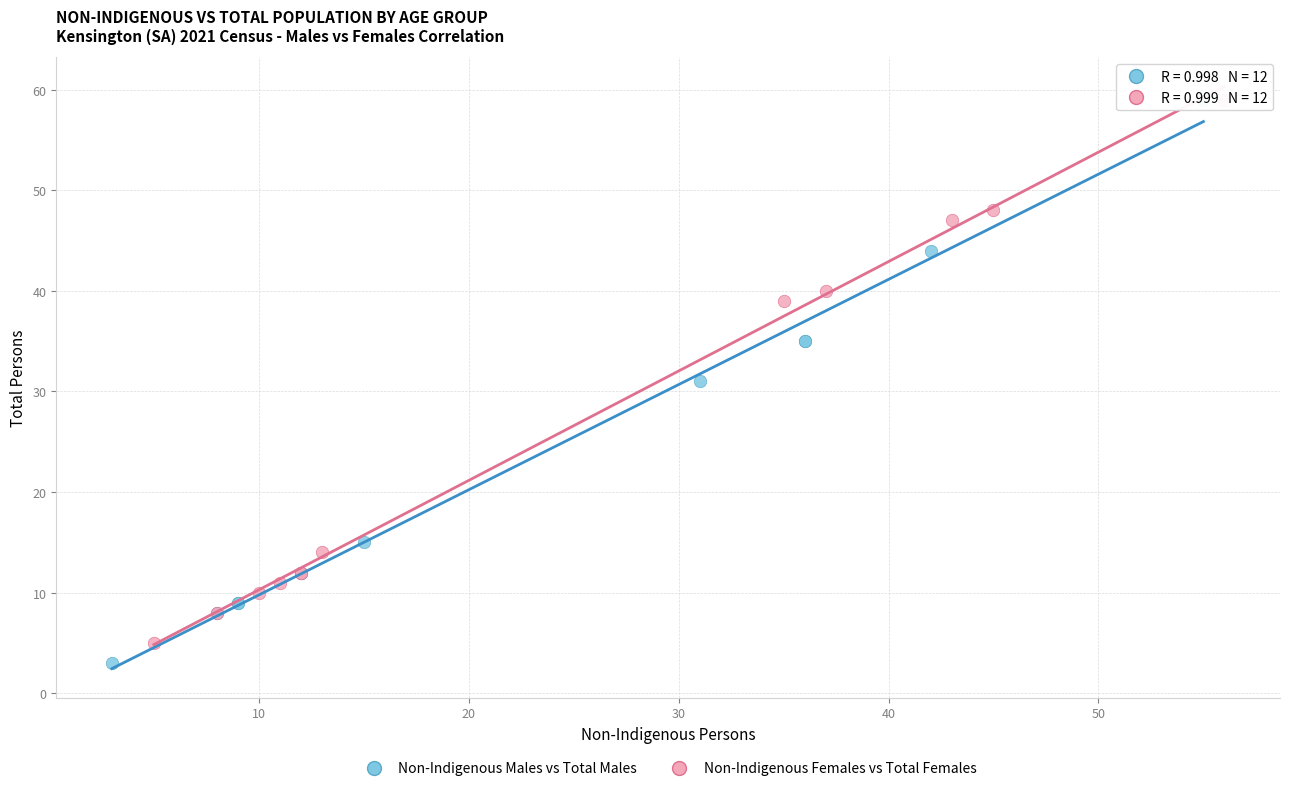

Which series reaches the minimum Y coordinate?

Non-Indigenous Males vs Total Males